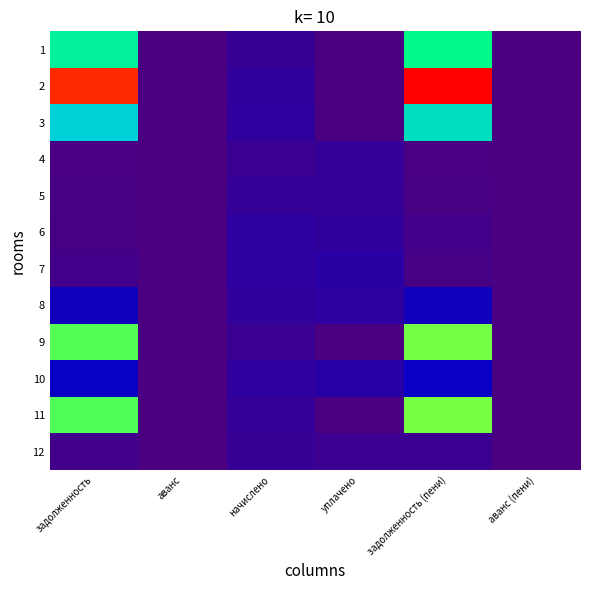

At which category does the chart reach its peak across all series?

задолженность (пени)